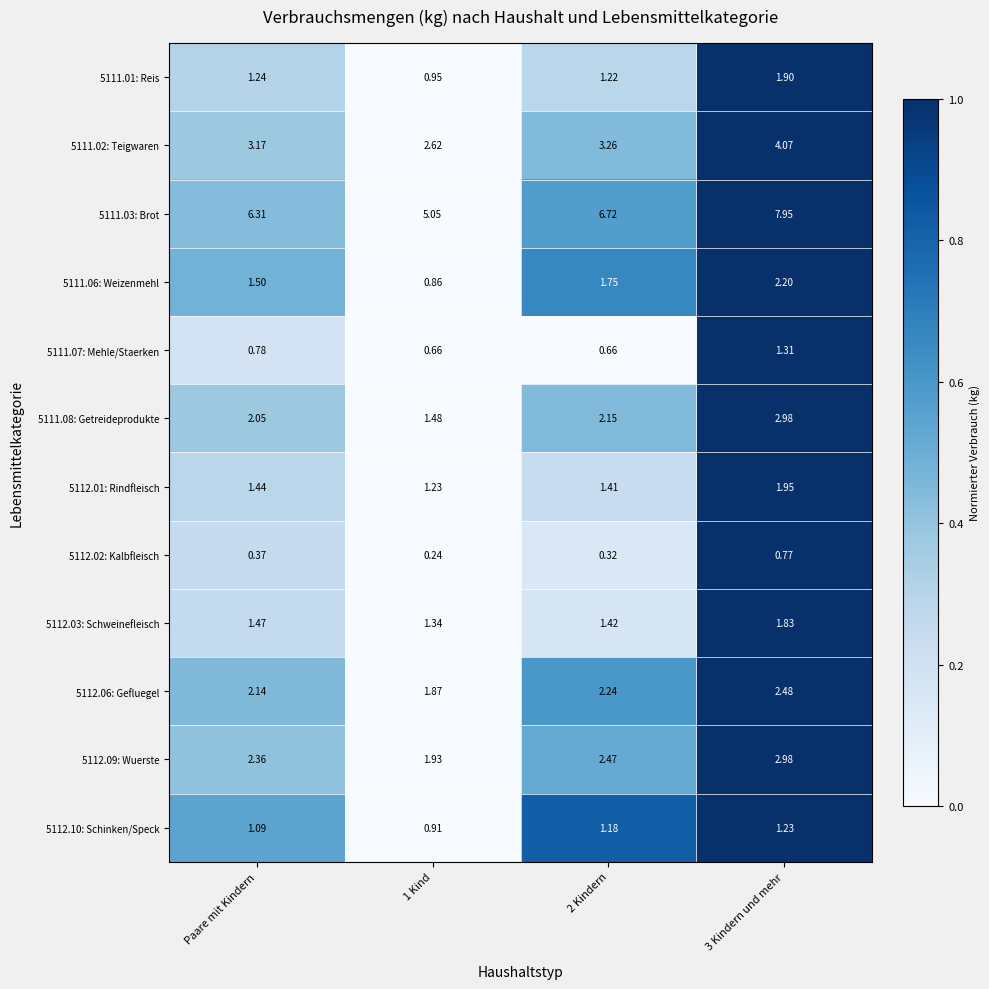

At how many categories does at least one series exceed 0?

4